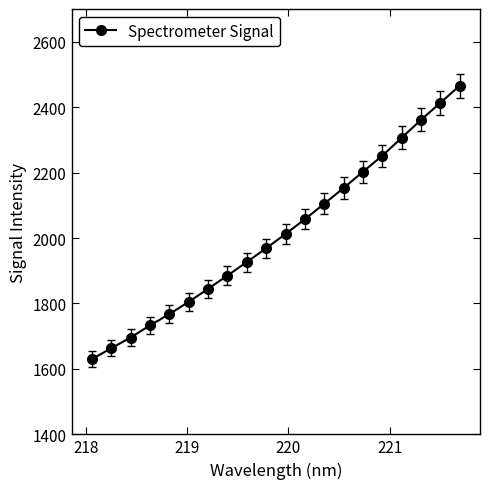

What is the average value?

2012.4